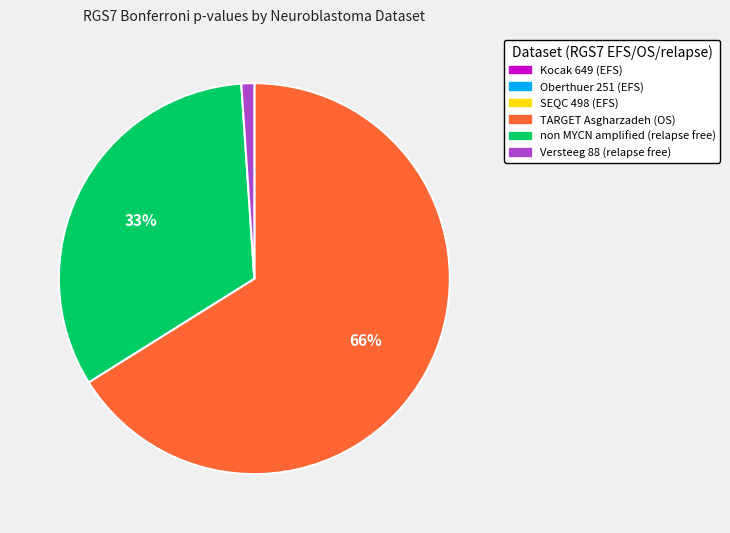

To the nearest percent, what is the average slice percentage?

17%